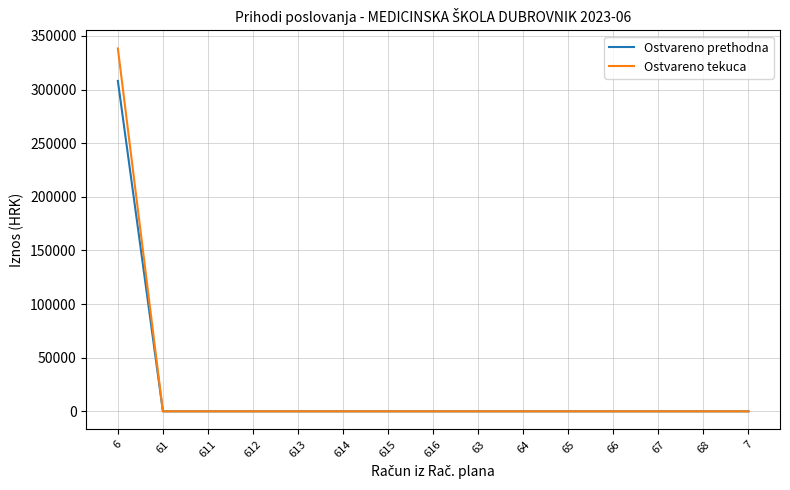

How many categories are shown in the chart?

15